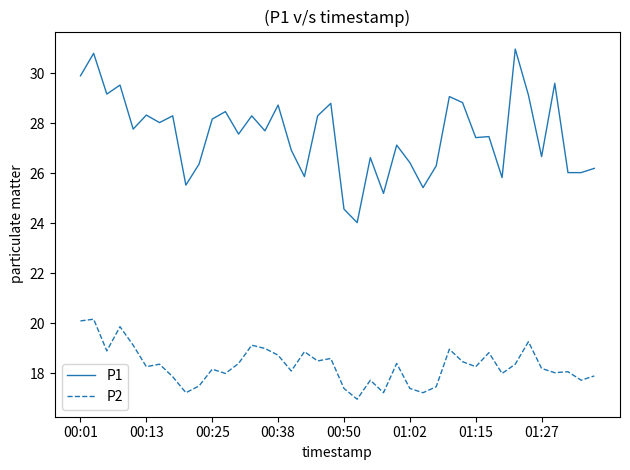

What is the difference between the maximum and minimum values in the P2 series?

3.2